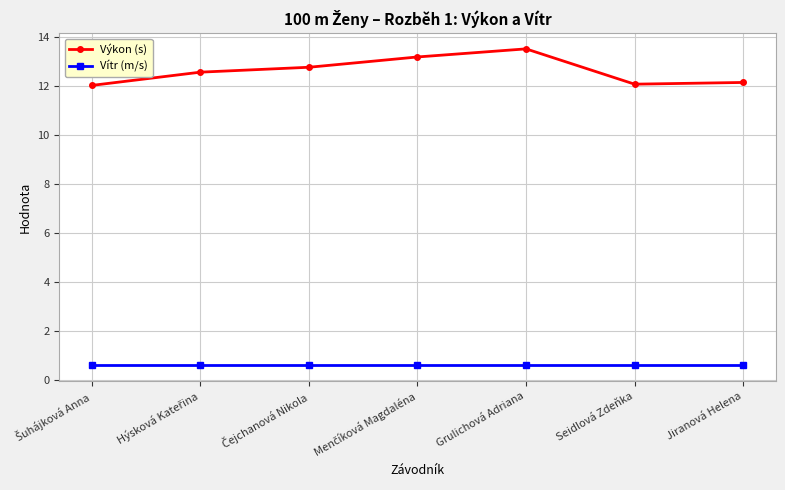

What is the difference between the maximum and minimum values in the Výkon (s) series?

1.5